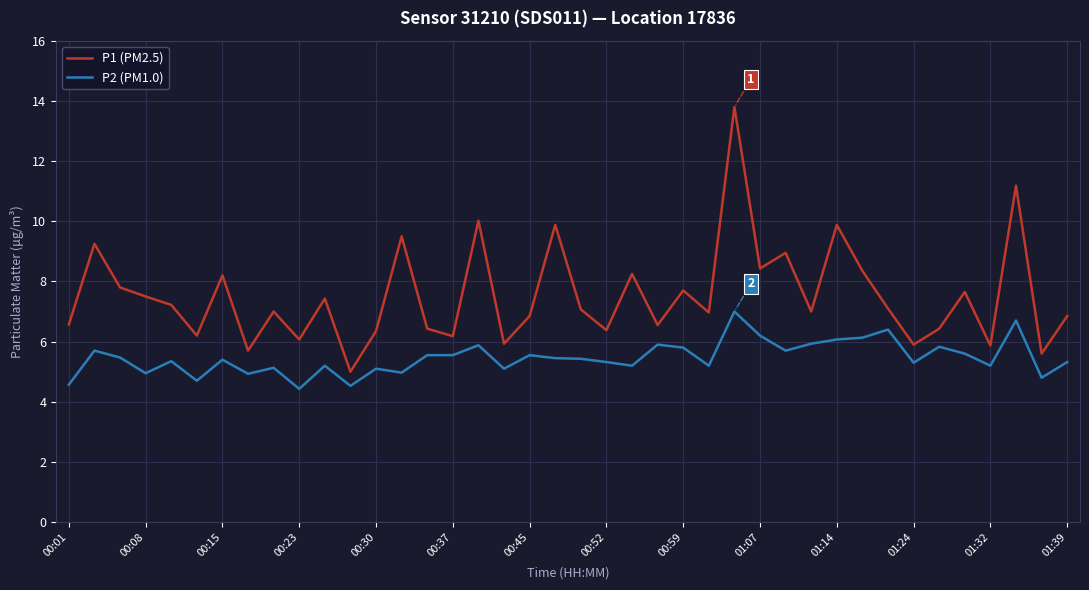

True or false: P2 (PM1.0) and P1 (PM2.5) intersect in this chart.

False